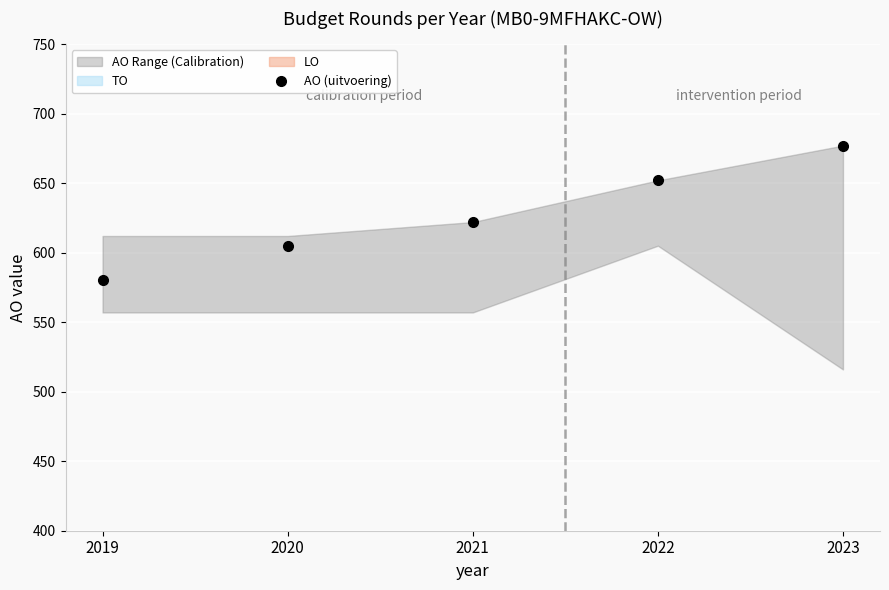

Reading right to left, extract all data points from this chart.

2023=677	2022=652	2021=622	2020=605	2019=580